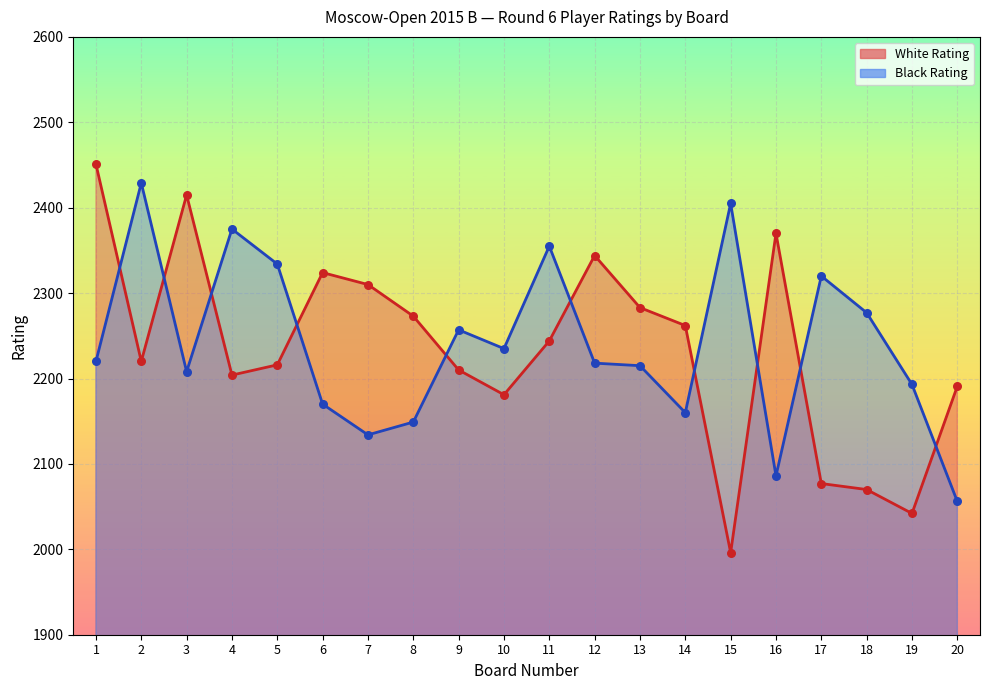

Is the value of White Rating at 5 greater than the value of Black Rating at 12?

No